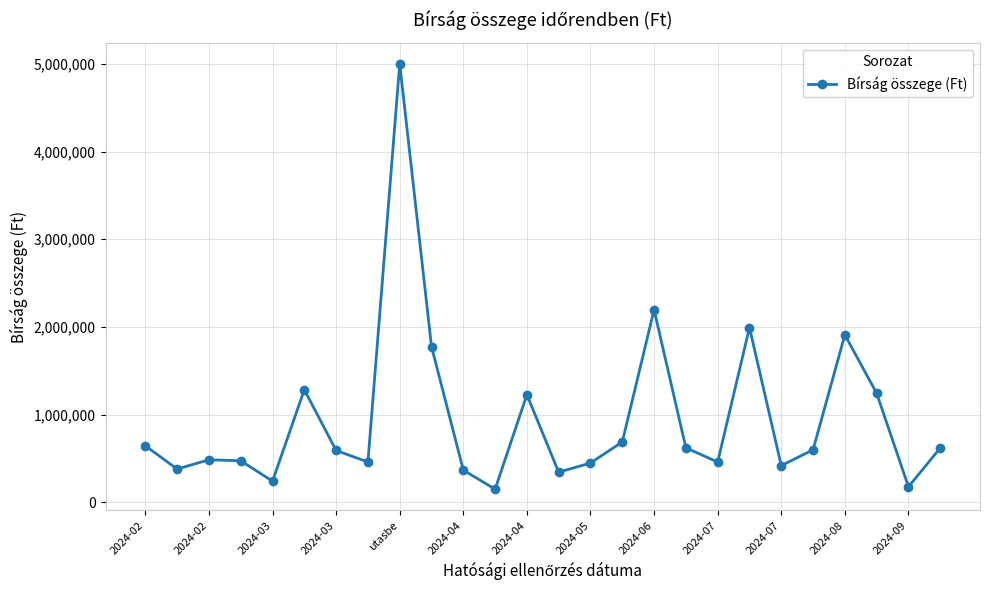

True or false: the data has more than 2 interior local peaks.

True